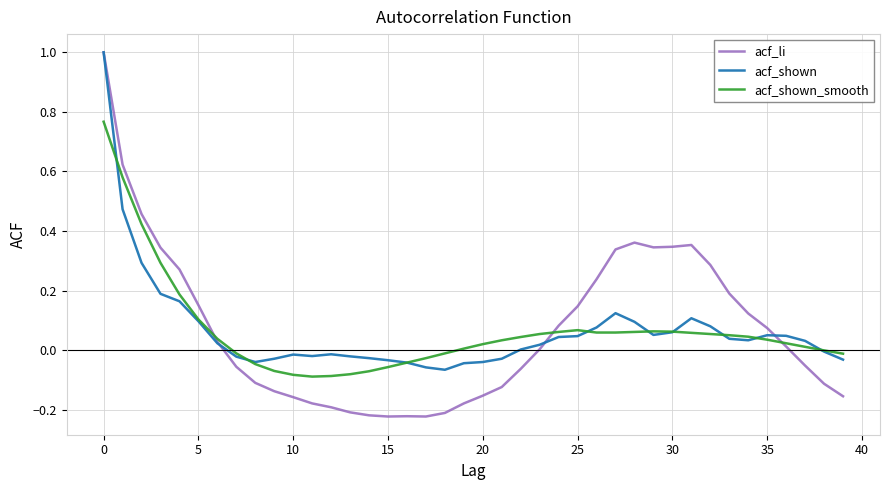

Which series has the widest spread of values?

acf_li